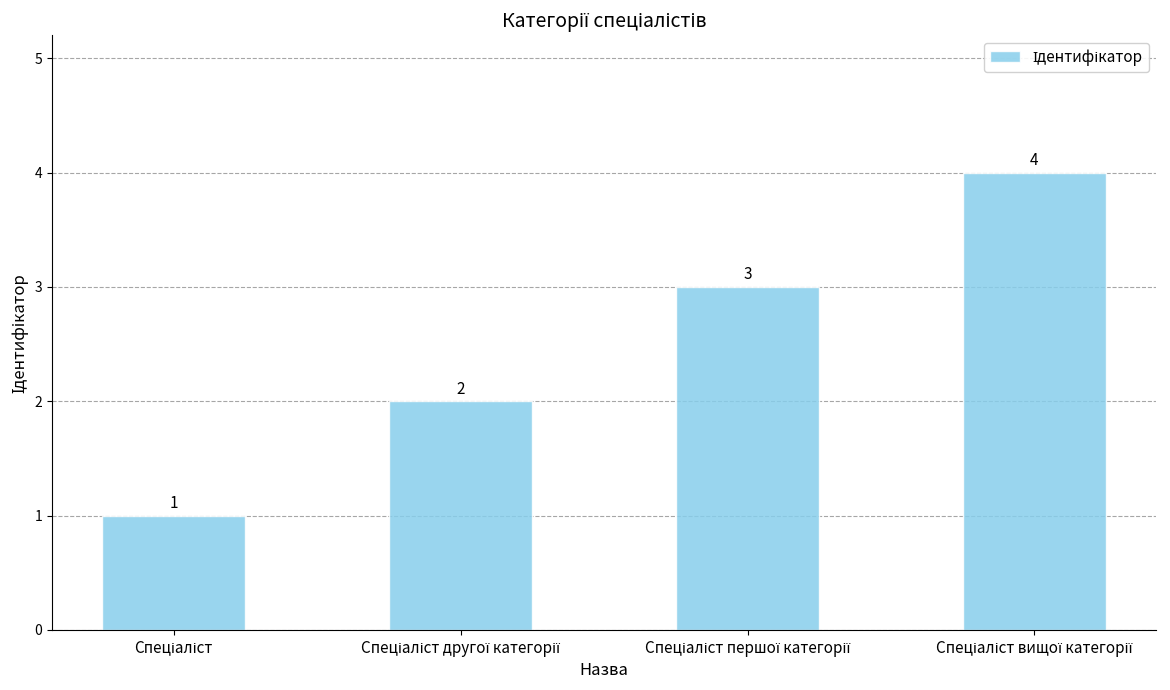

Does the chart contain any negative values?

No